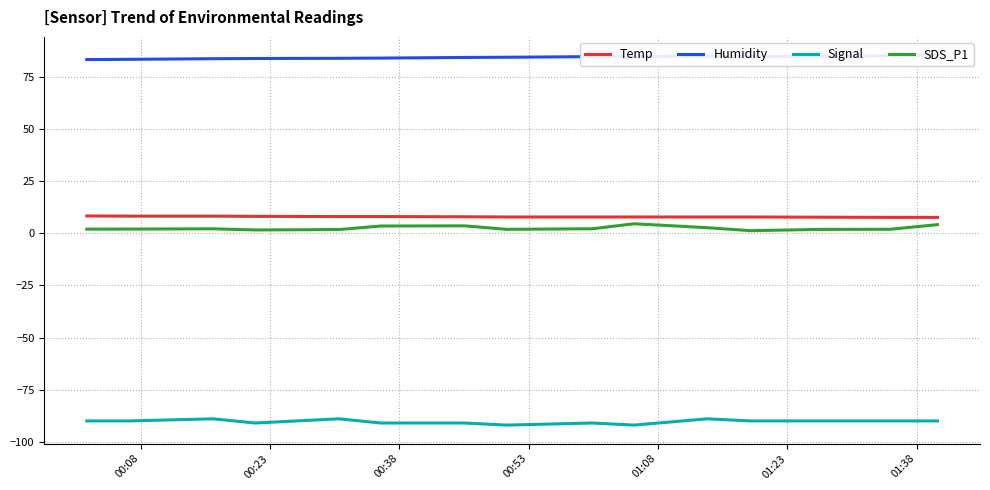

What is the minimum value for Temp?

7.6